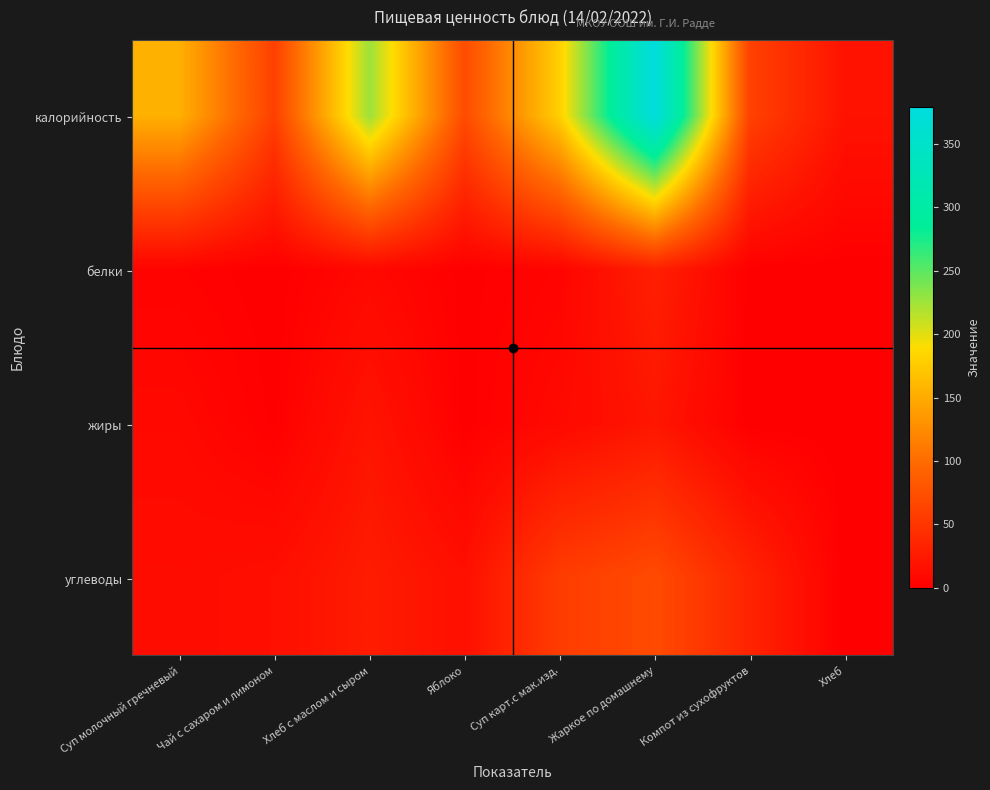

What is the spread (max minus min) of values at Суп карт.с мак.изд.?

174.7